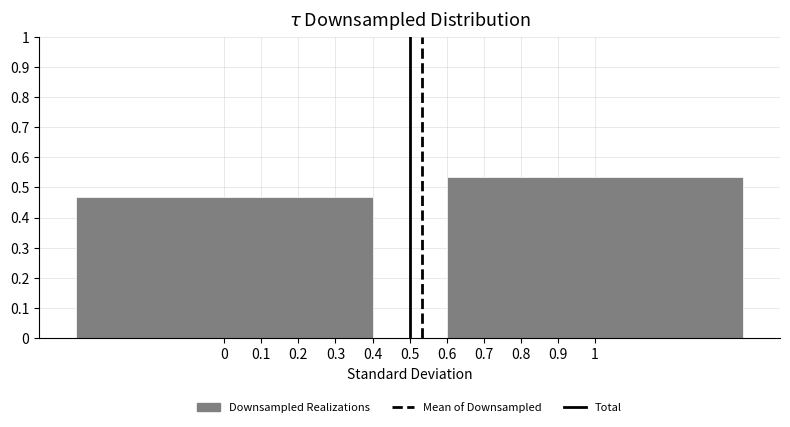

What is the change in value from 0 to 1?

+0.1